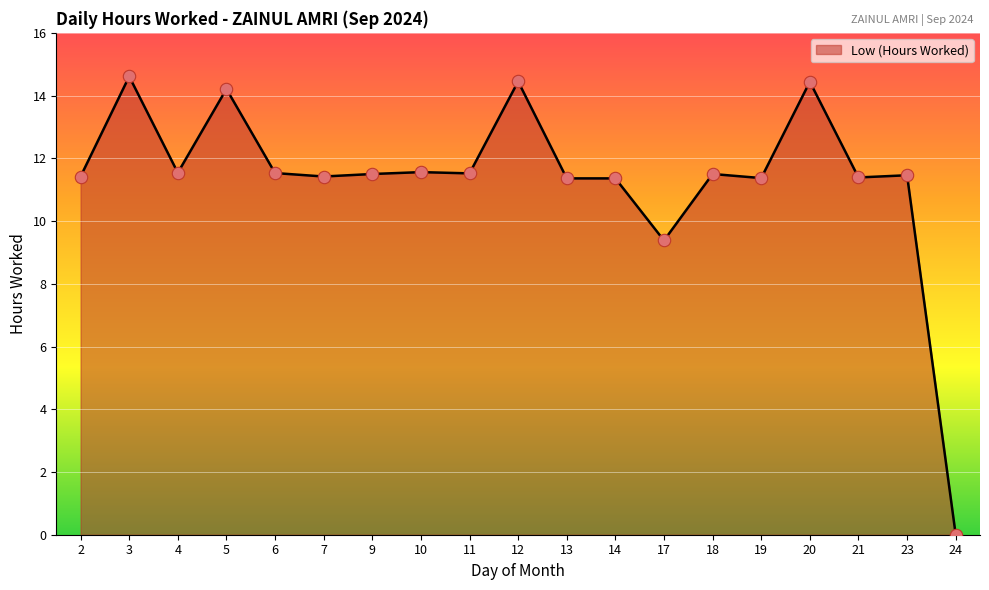

What is the ratio of the value at 17 to the value at 4?

0.8